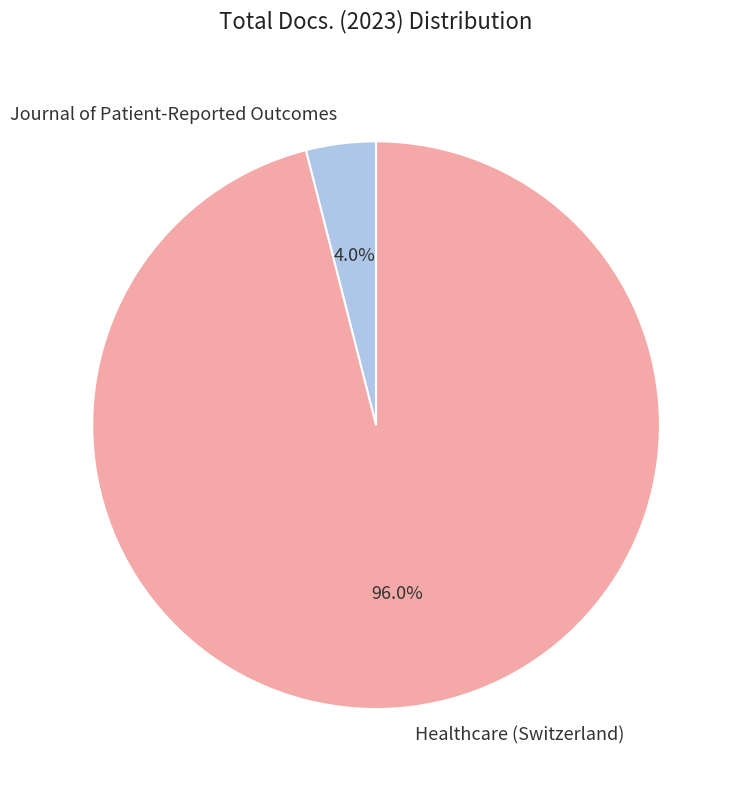

True or false: Journal of Patient-Reported Outcomes accounts for 4% of the total.

True